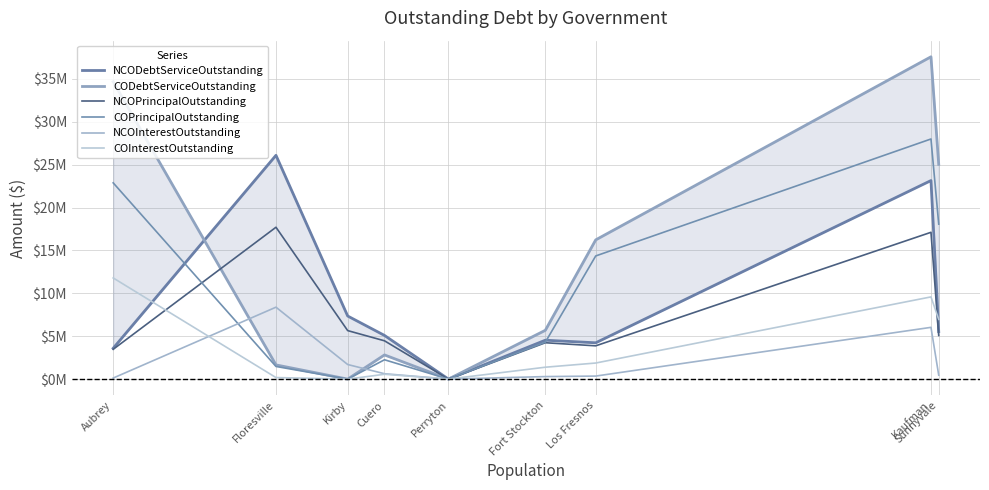

Which series changed the most between Kirby and Fort Stockton?

CODebtServiceOutstanding